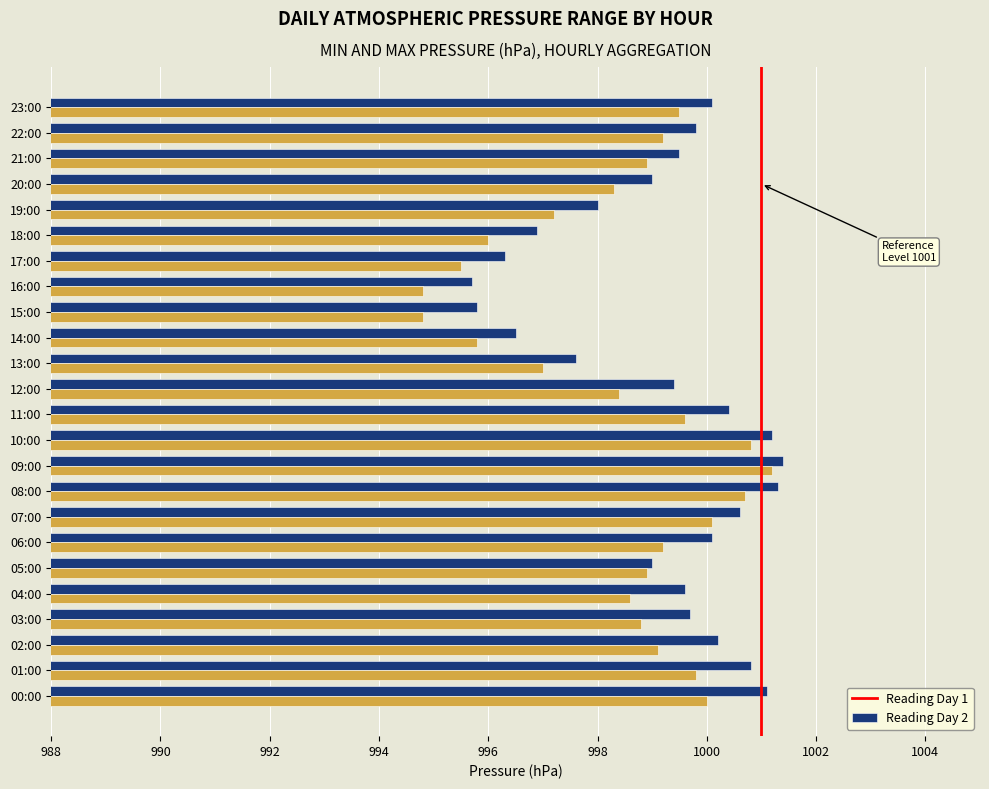

What is the spread (max minus min) of values at 04:00?

1.0